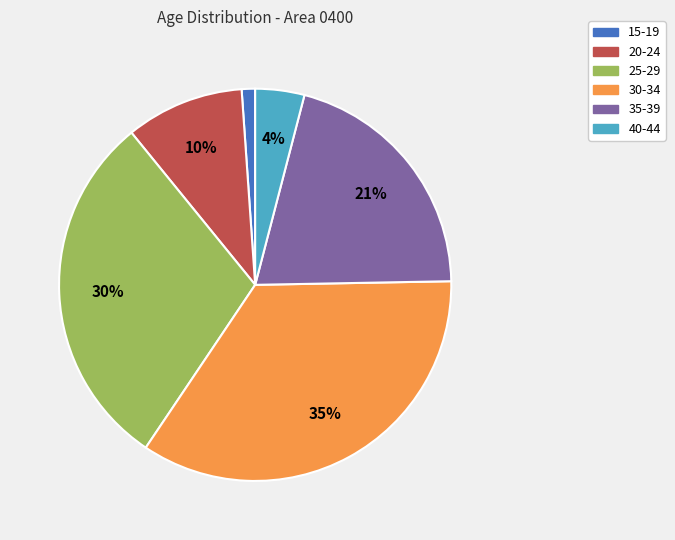

What is the largest slice in the pie chart?

30-34